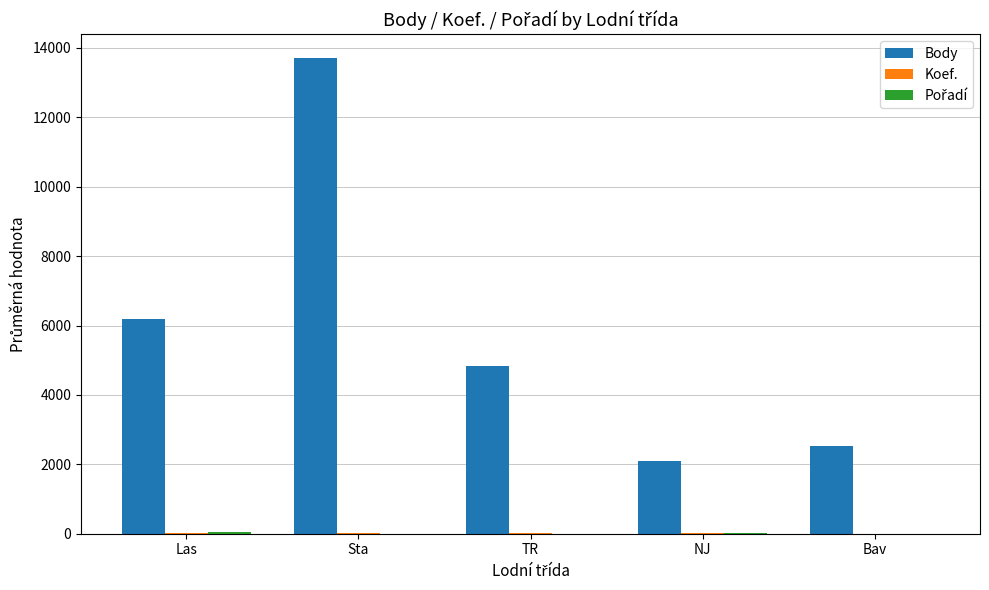

At which category is the sum across all series the highest?

Sta